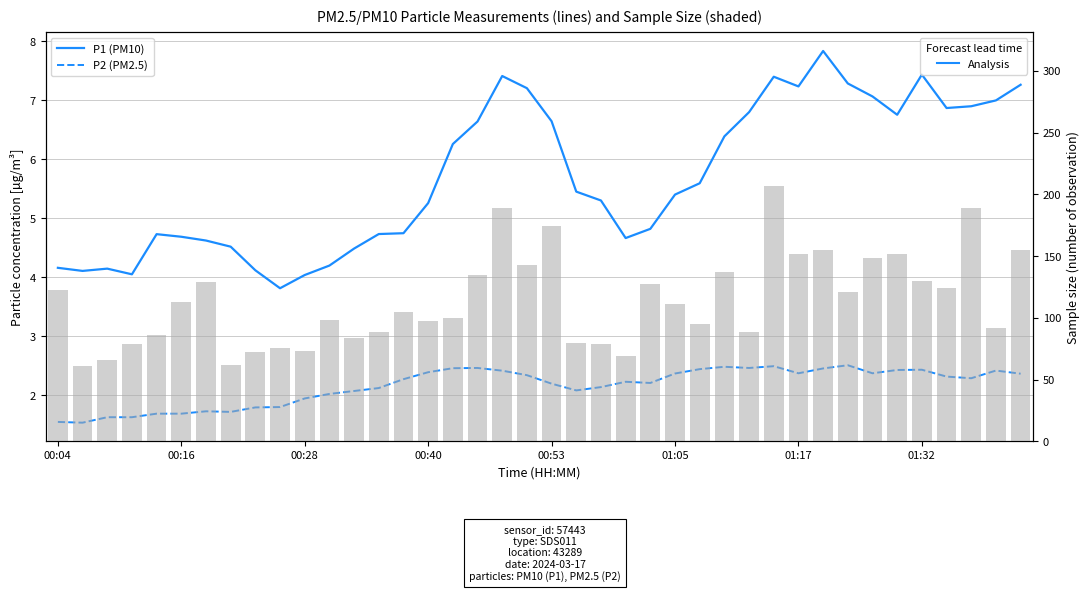

How many data points does each series have?

40